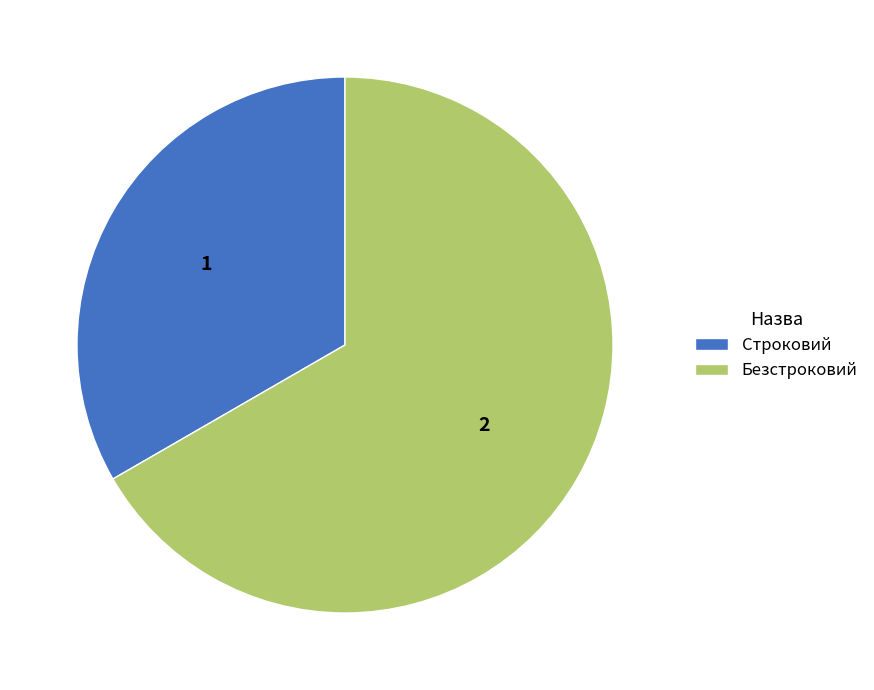

Is the sum of Строковий and Безстроковий greater than half?

Yes